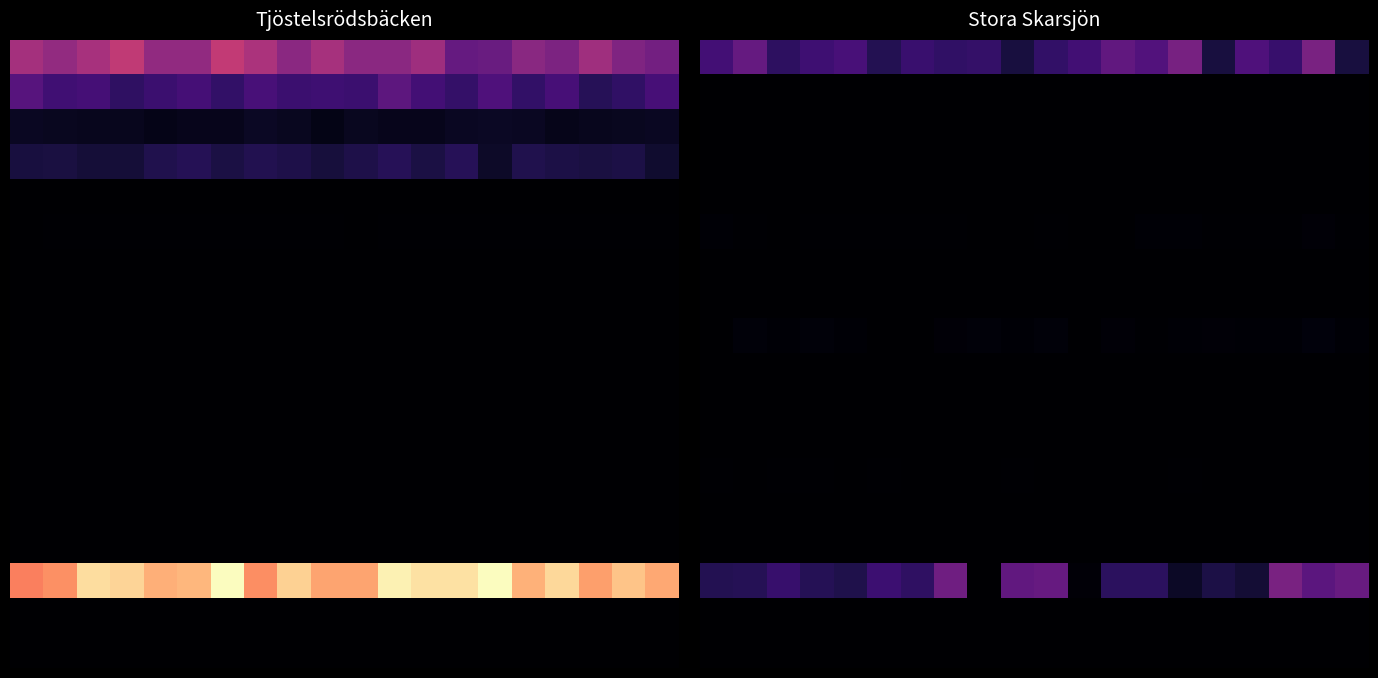

What is the difference between the highest and lowest values at 9?

0.3